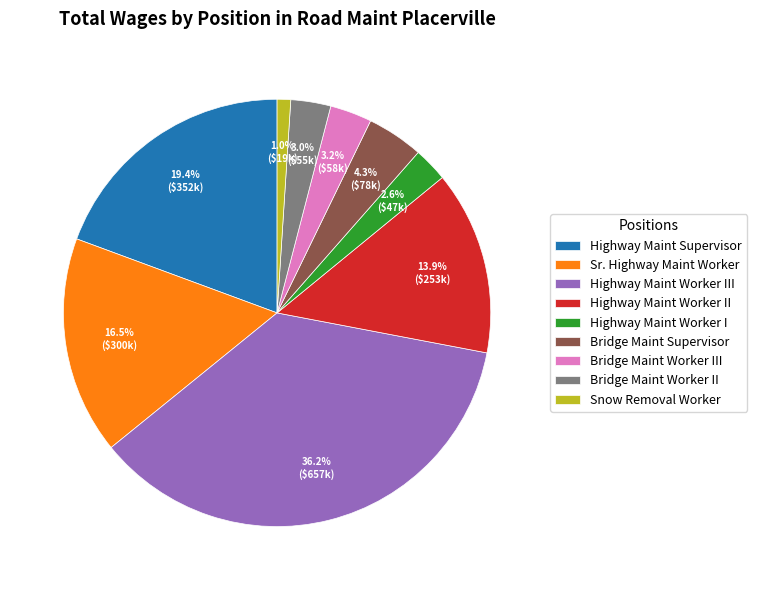

Which has a higher value, Highway Maint Supervisor or Highway Maint Worker III?

Highway Maint Worker III